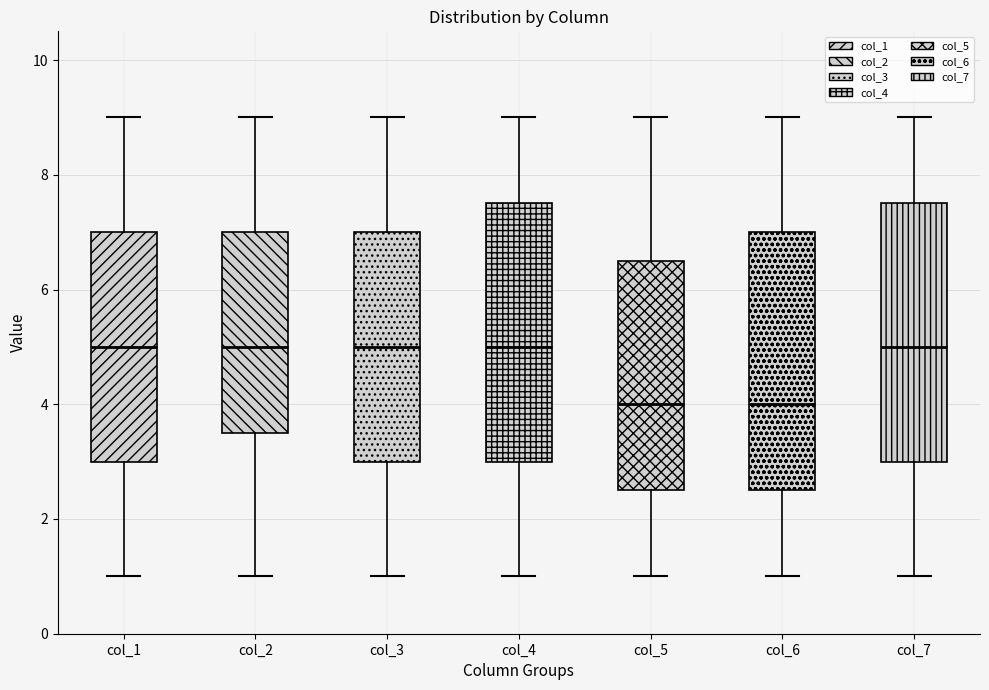

Reading left to right, transcribe this box plot: for each box, give where its median line is, the range the box spans, and where its two whiskers end, as read against the y-axis. The values are not printed on the chart, so give them approximately, as read against the axis.

col_1: median 5.0, box 3.0 to 7.0, whiskers 1.0 to 9.0
col_2: median 5.0, box 3.6 to 7.0, whiskers 1.0 to 9.0
col_3: median 5.0, box 3.0 to 7.0, whiskers 1.0 to 9.0
col_4: median 5.0, box 3.0 to 7.6, whiskers 1.0 to 9.0
col_5: median 4.0, box 2.6 to 6.6, whiskers 1.0 to 9.0
col_6: median 4.0, box 2.6 to 7.0, whiskers 1.0 to 9.0
col_7: median 5.0, box 3.0 to 7.6, whiskers 1.0 to 9.0